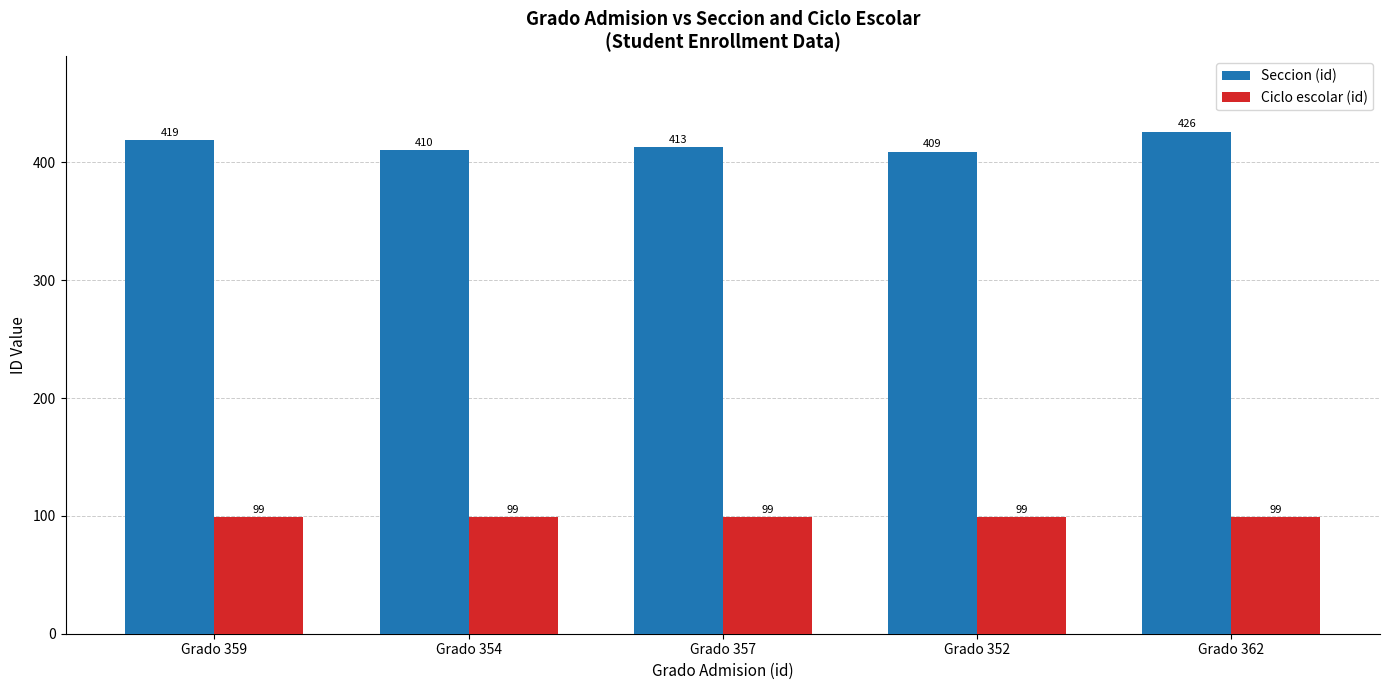

At how many categories does at least one series exceed 417?

2